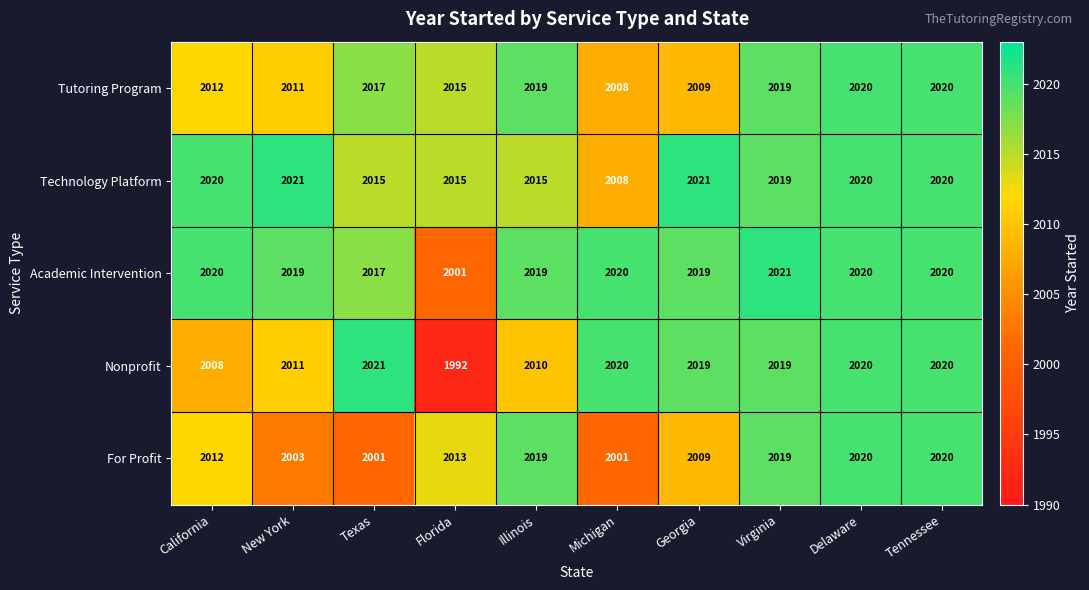

What is the difference between the Academic Intervention values at Texas and Delaware?

3